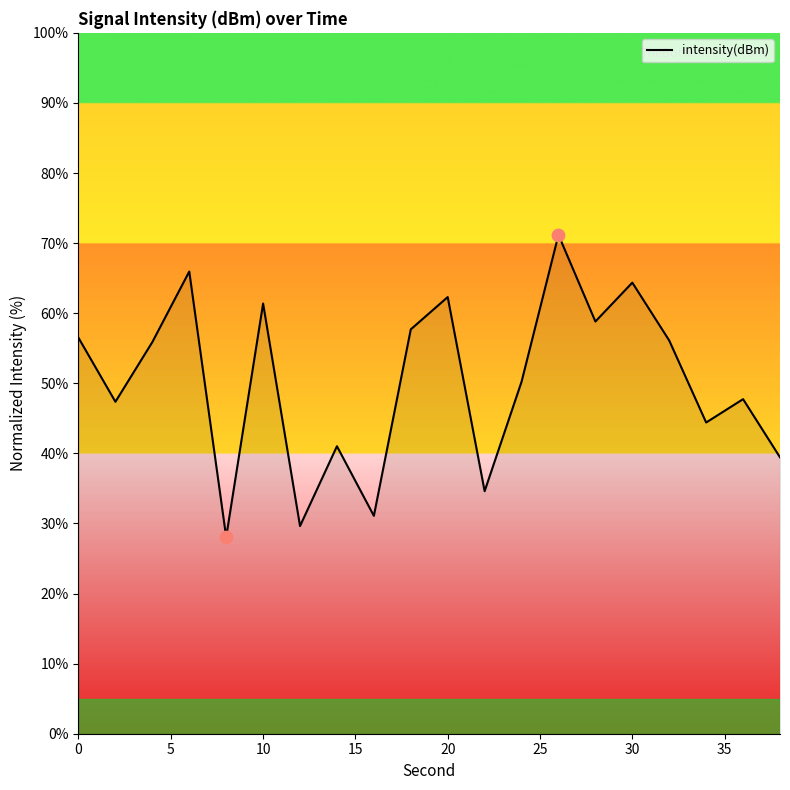

What is the maximum value shown in the chart?

71.2